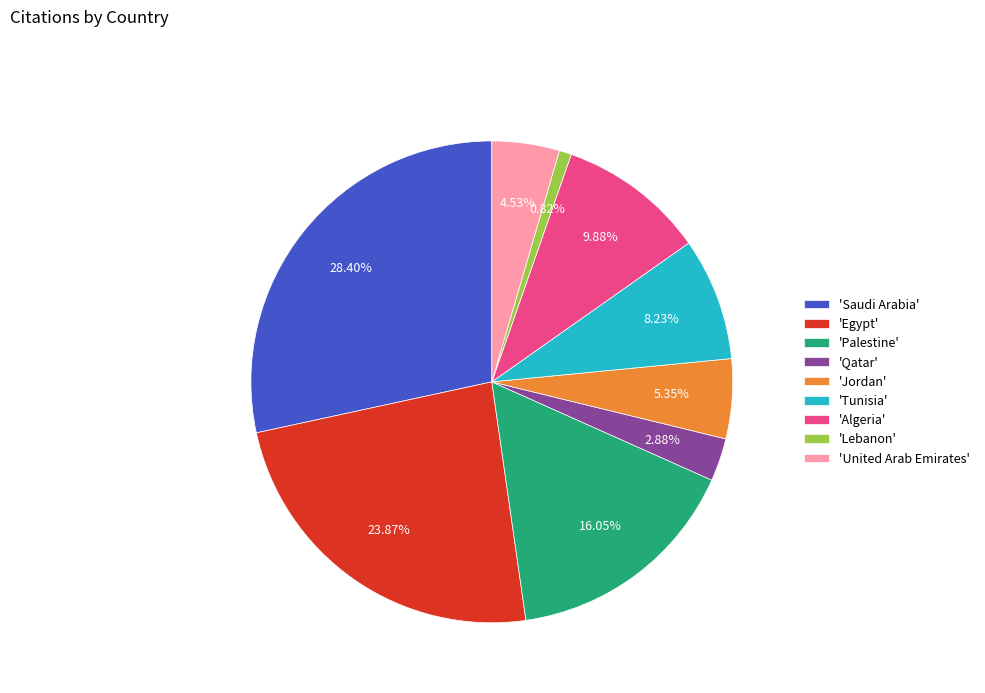

Rank the categories by value from highest to lowest.

'Saudi Arabia', 'Egypt', 'Palestine', 'Algeria', 'Tunisia', 'Jordan', 'United Arab Emirates', 'Qatar', 'Lebanon'